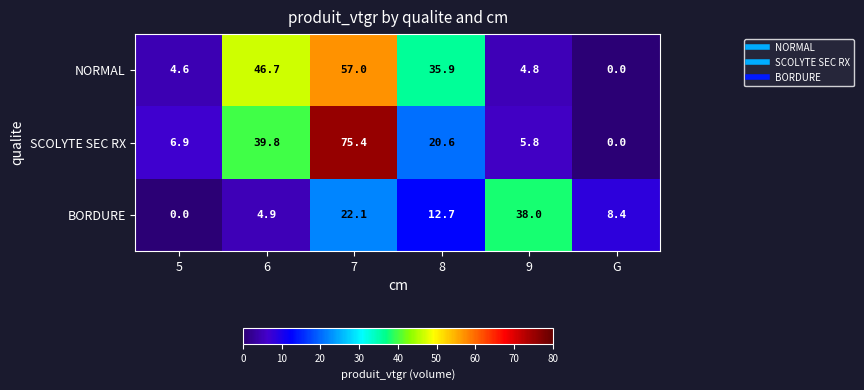

At how many categories does at least one series exceed 23?

4